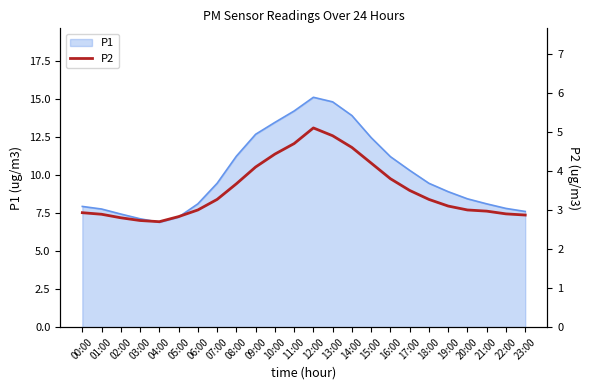

True or false: there are more than 2 points higher than both neighbors.

False